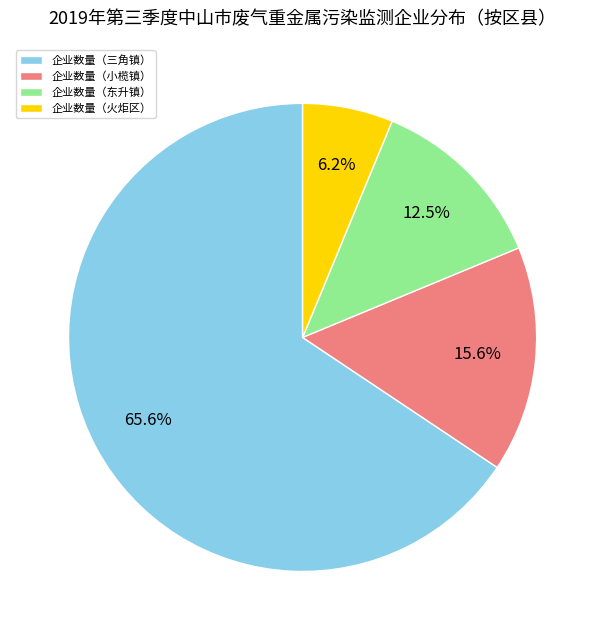

Combined, what portion of the pie is 企业数量（东升镇） and 企业数量（小榄镇）?

28.1%